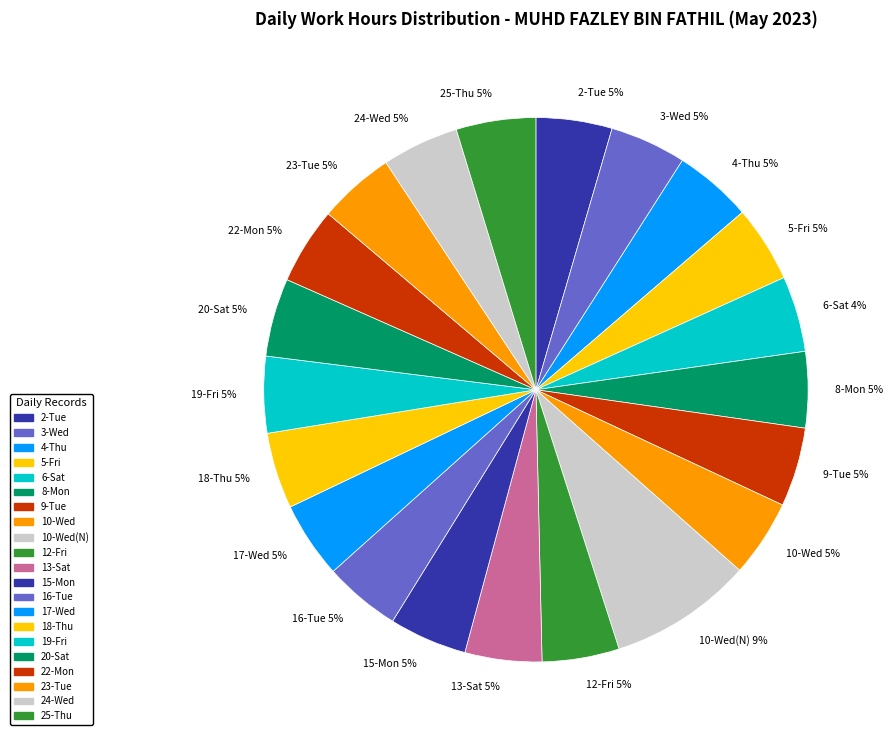

Does 25-Thu represent more than half of the total?

No